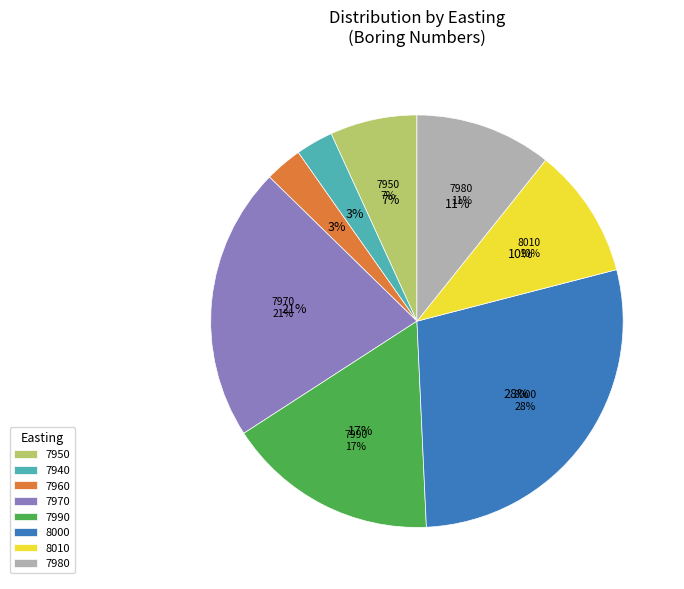

What percentage do 7980 and 8010 together represent?

21.0%